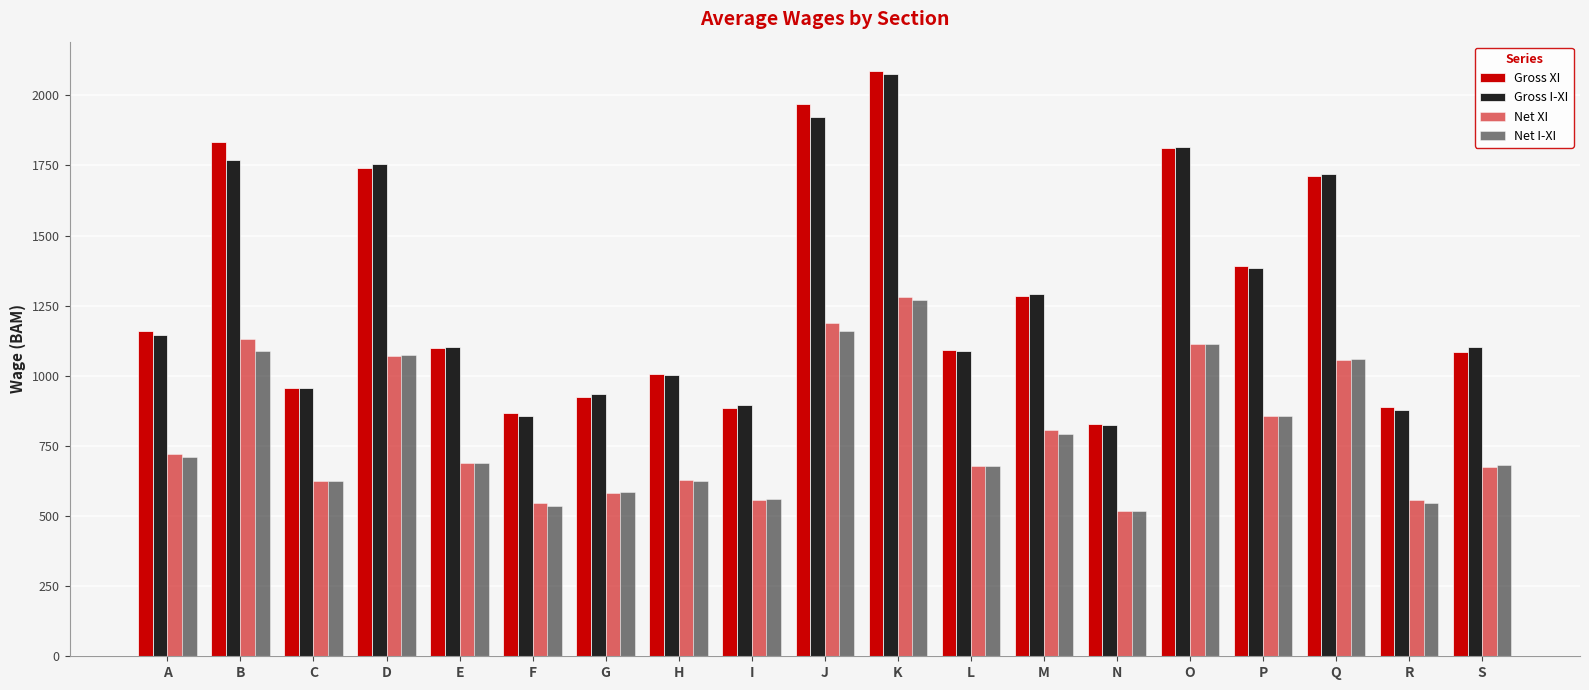

What is the greatest value displayed?

2087